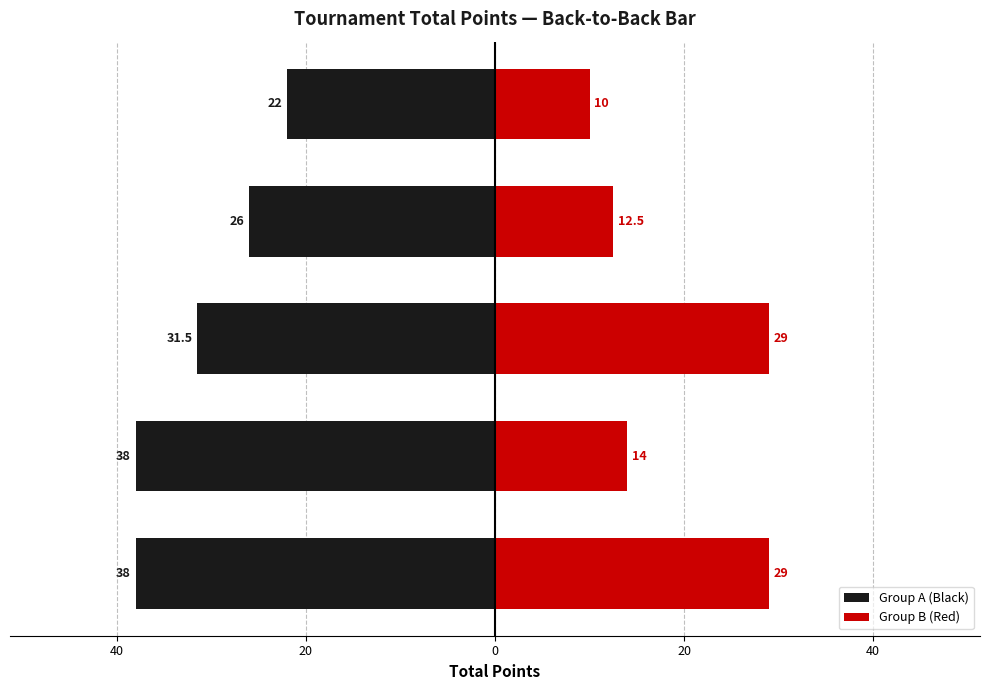

Which series has the widest spread of values?

Group B (Red)